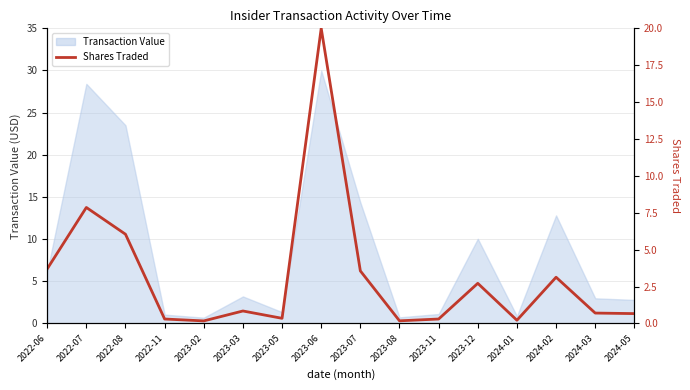

How many interior local peaks (higher than both neighbors) does the data have?

5